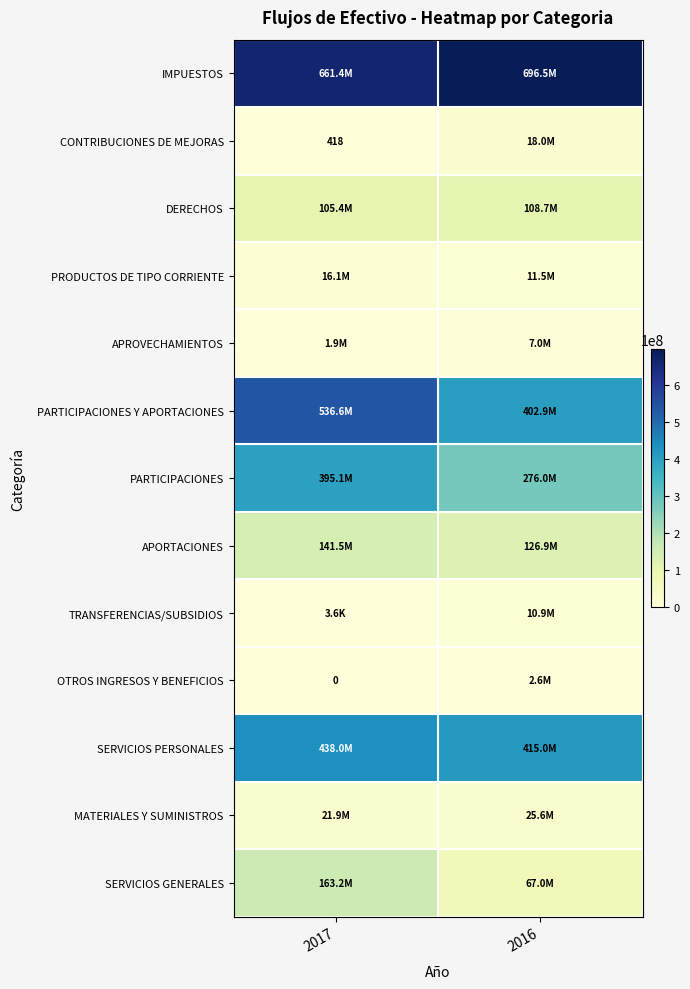

Which series changed the most between 2017 and 2016?

PARTICIPACIONES Y APORTACIONES